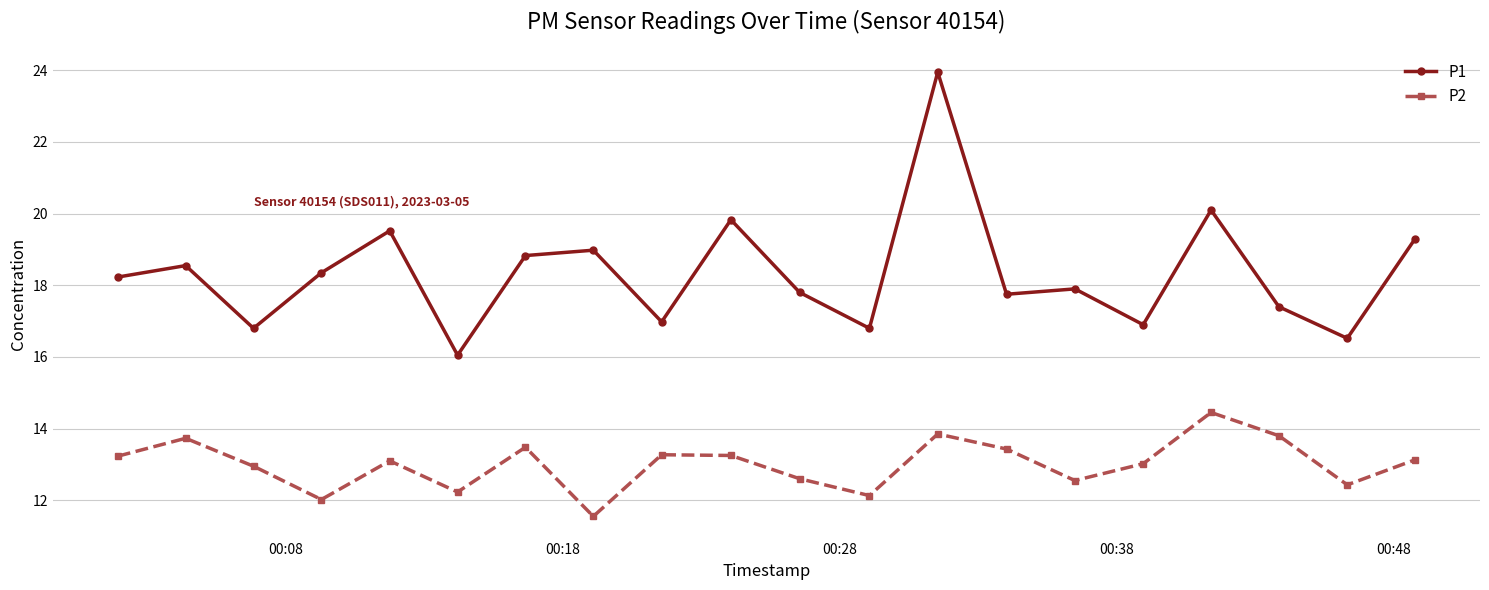

Which series has the largest total across all categories?

P1